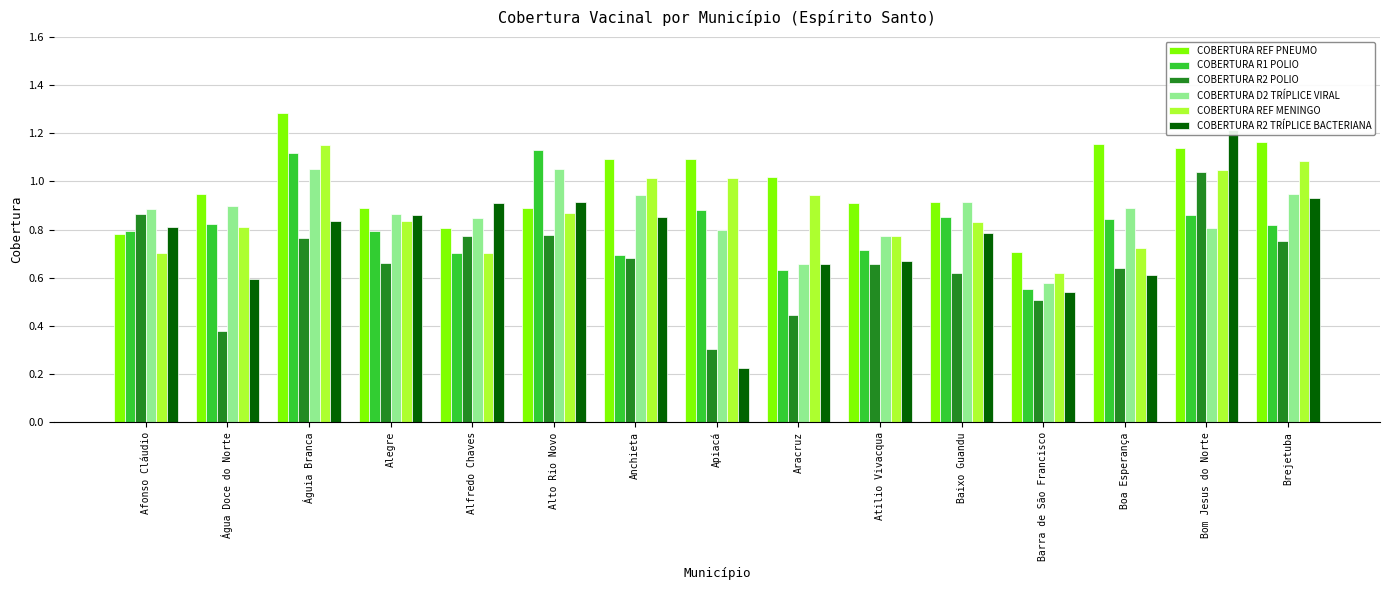

Which category has the highest value in the COBERTURA R2 TRÍPLICE BACTERIANA series?

Bom Jesus do Norte